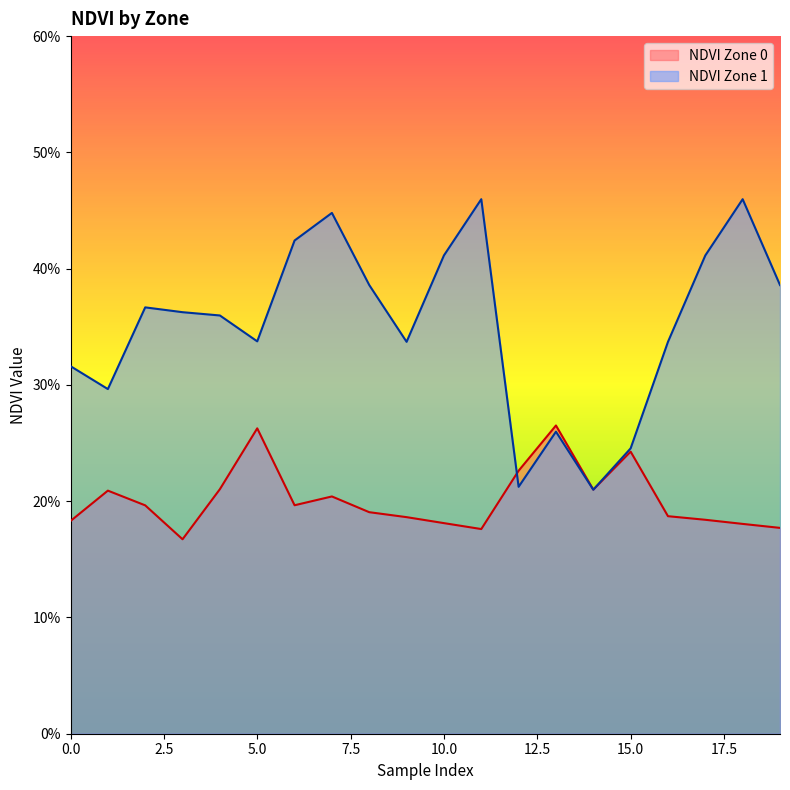

What is the difference between the maximum and minimum values in the NDVI Zone 1 series?

0.2